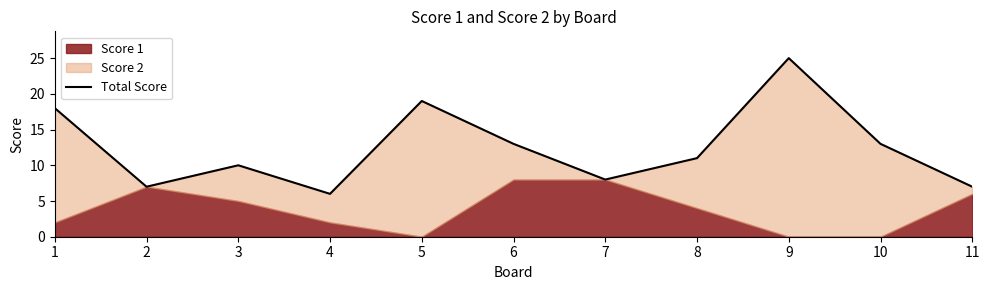

List the labels in order of value, largest first.

9, 5, 1, 6, 10, 8, 3, 7, 2, 11, 4